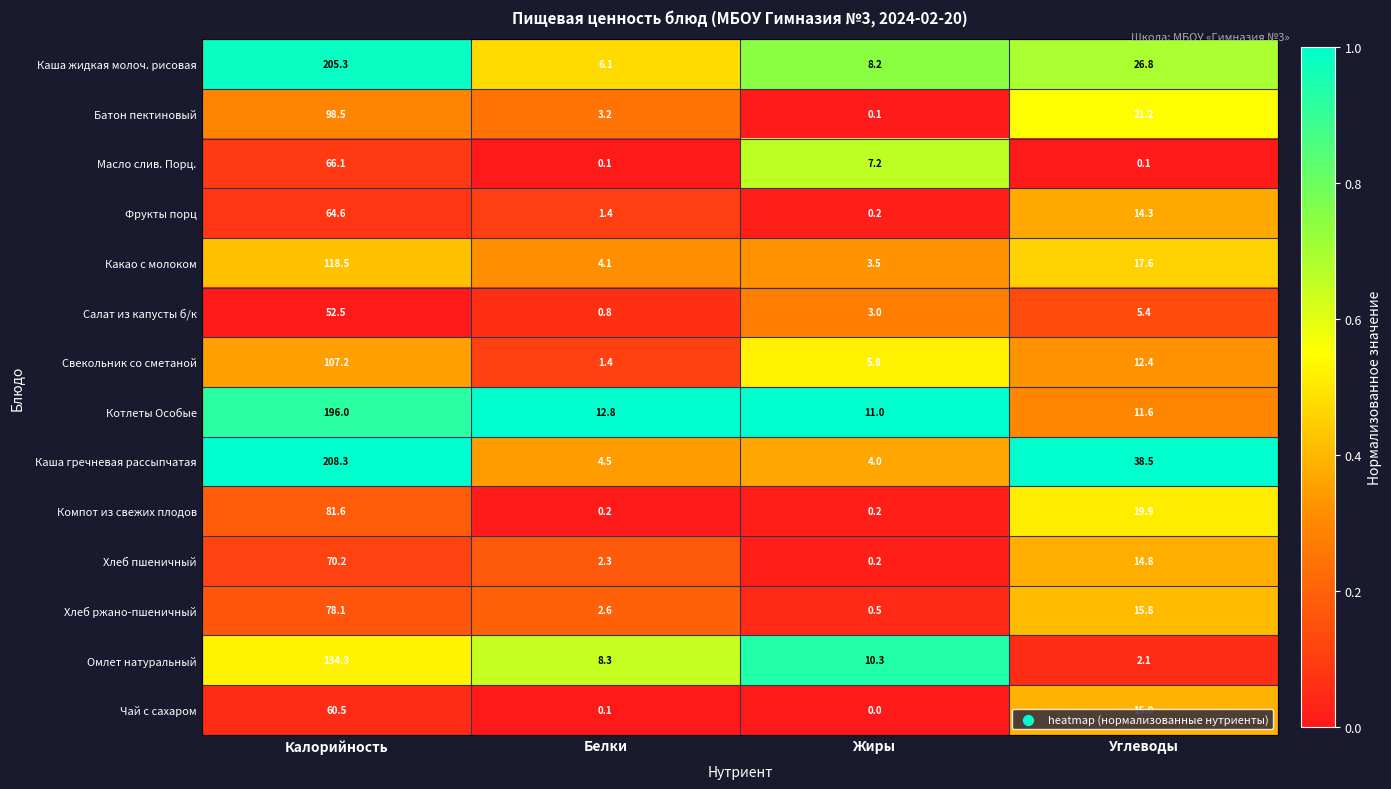

The Свекольник со сметаной series shows 1.4 at Белки. True or false?

True